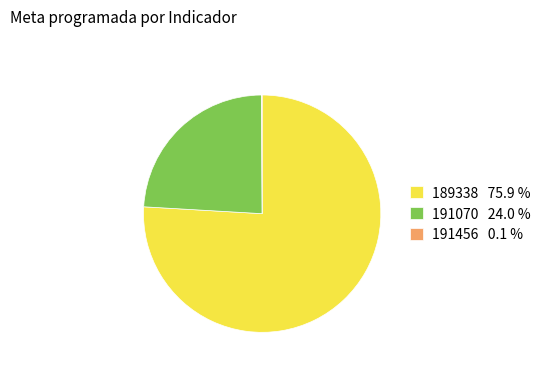

Approximately how many times larger is the value at 191070 compared to 189338?

0.3